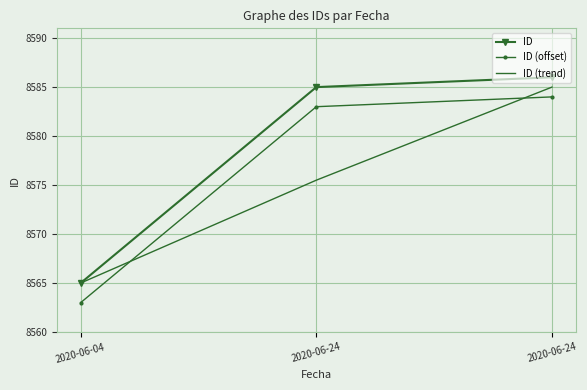

Reading left to right, list all the values displayed in this chart.

ID: 8565.0	8585.0	8586.0
ID (offset): 8563.0	8583.0	8584.0
ID (trend): 8565.0	8575.5	8585.0